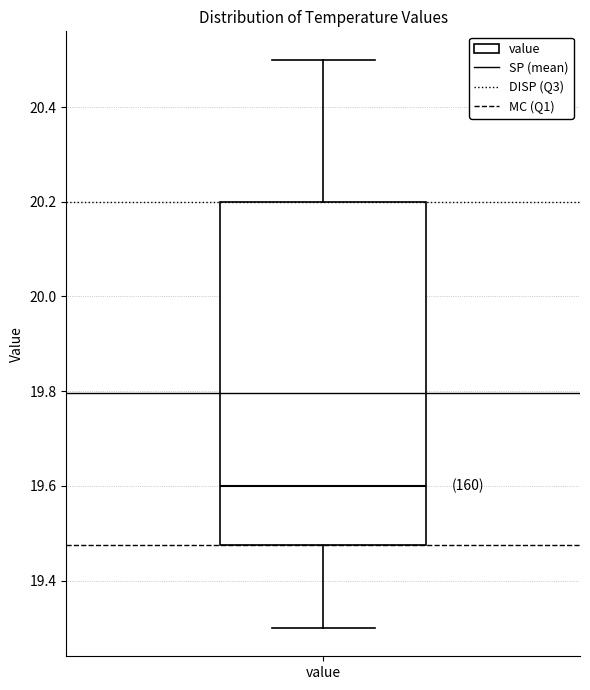

Where does the upper whisker of the box for value end on the y-axis? The values are not printed on the chart, so give them approximately, as read against the axis.

20.50